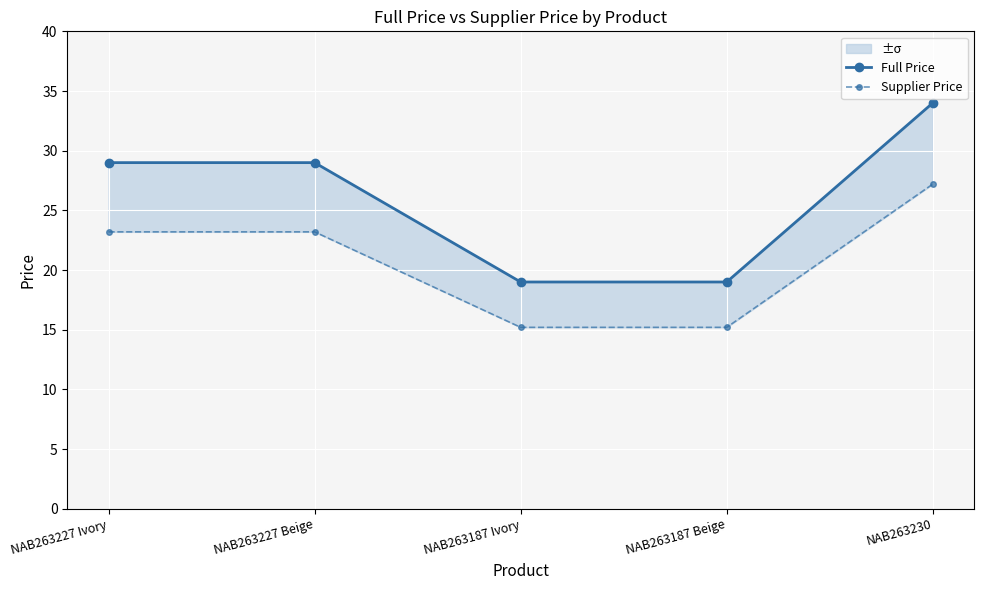

True or false: Full Price and Supplier Price intersect in this chart.

False